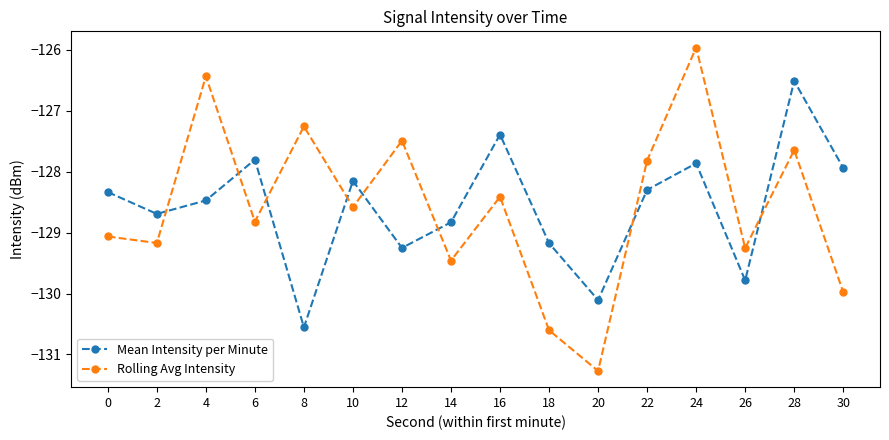

What are all the series names shown in the legend?

Mean Intensity per Minute, Rolling Avg Intensity